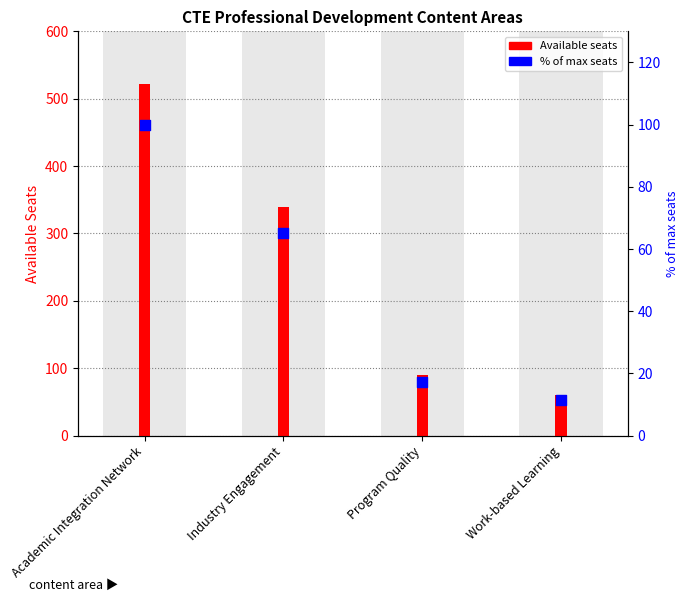

At which category is the sum across all series the highest?

Academic Integration Network